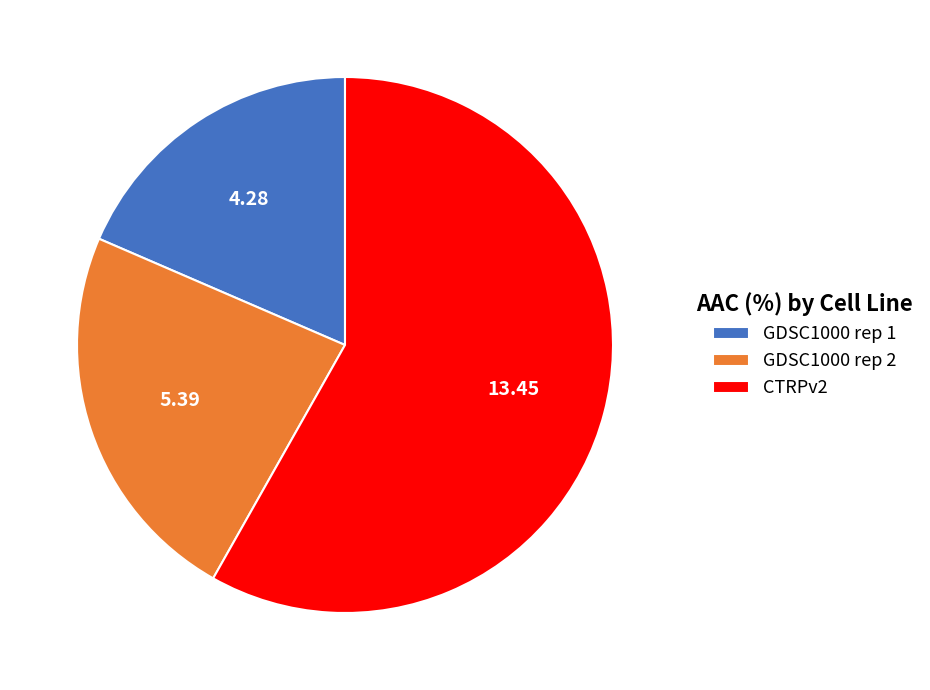

What is the majority slice?

CTRPv2